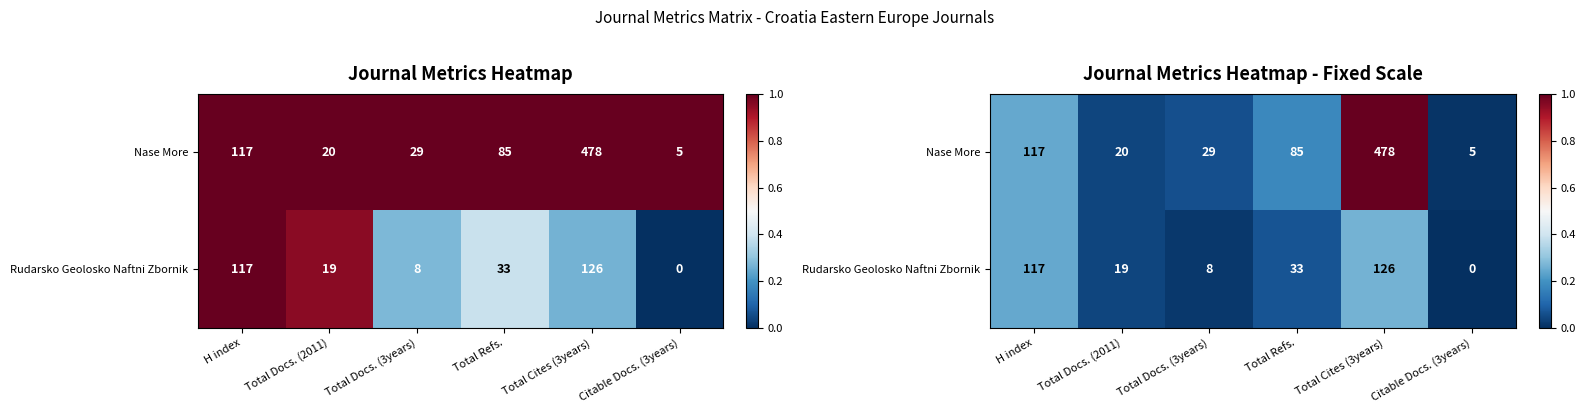

Rank the series at Total Cites (3years) from highest to lowest value.

Nase More, Rudarsko Geolosko Naftni Zbornik